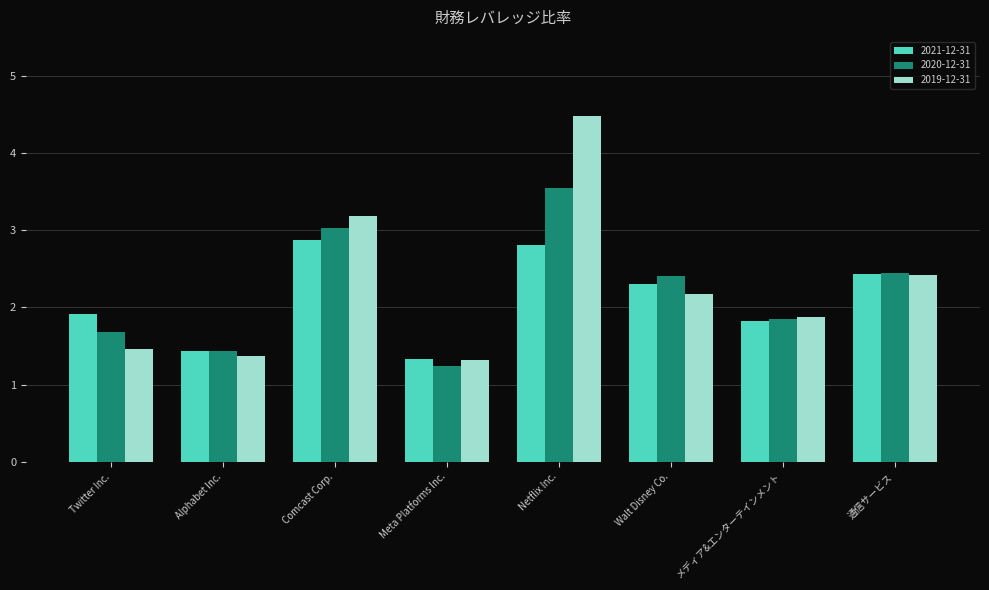

What is the difference between the highest and lowest values at Twitter Inc.?

0.5